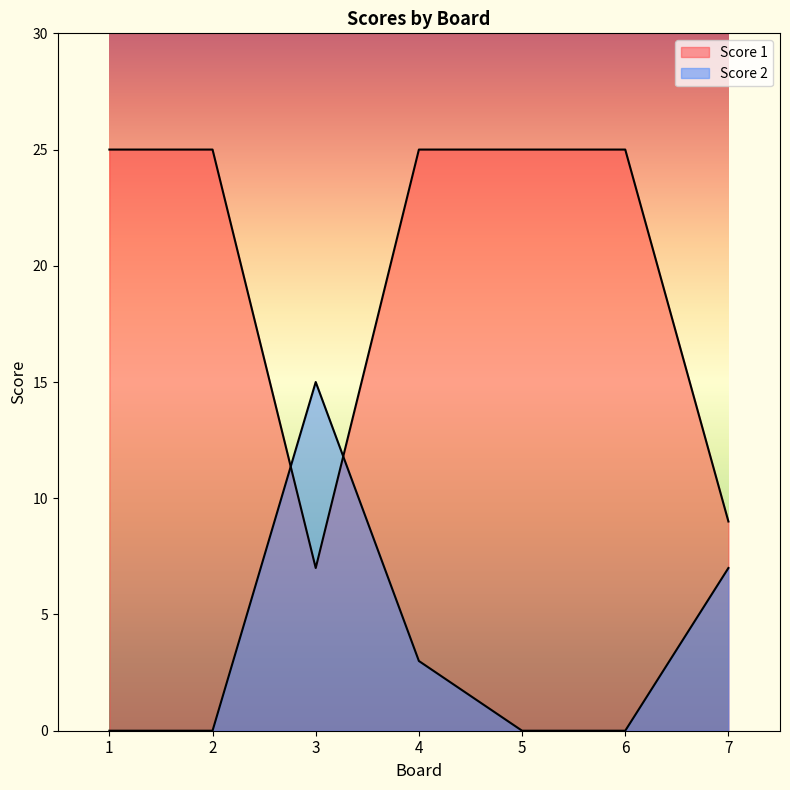

How many values in Score 2 are above zero?

3